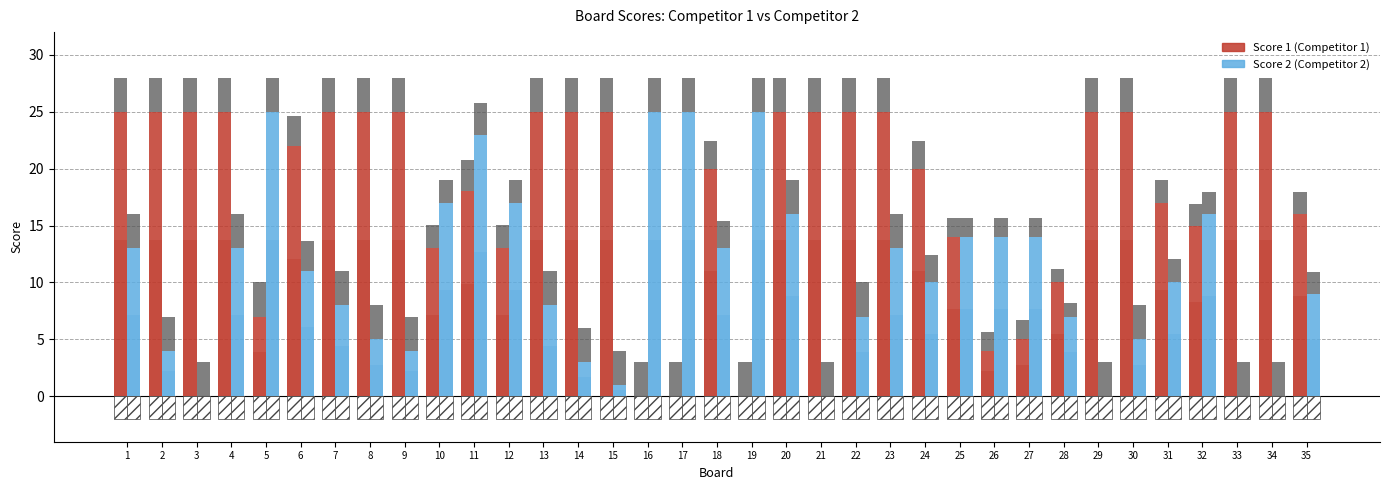

The Score 2 series shows 7 at 28. True or false?

True